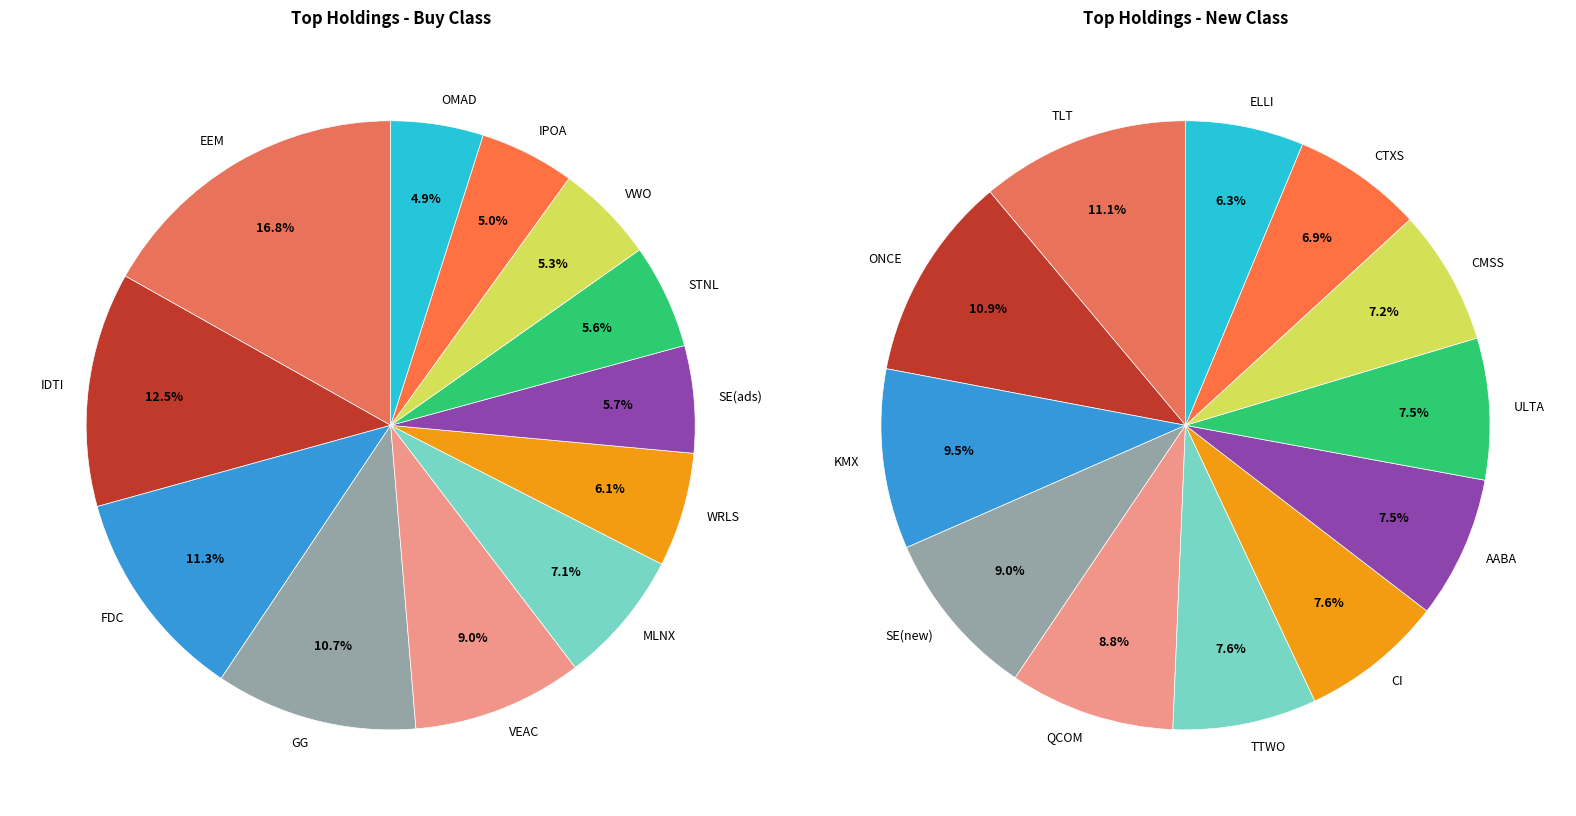

Is STNL the majority of the pie?

No